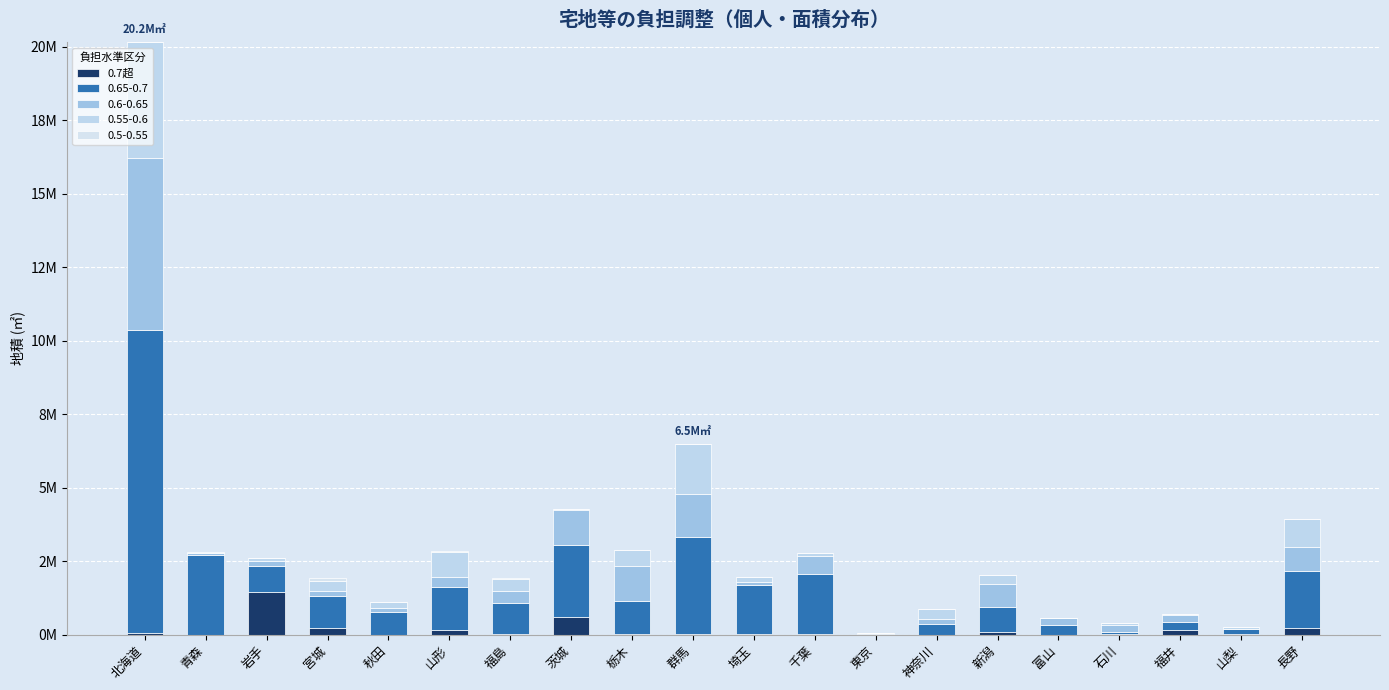

What is the label of the 1st bar from the right?

長野